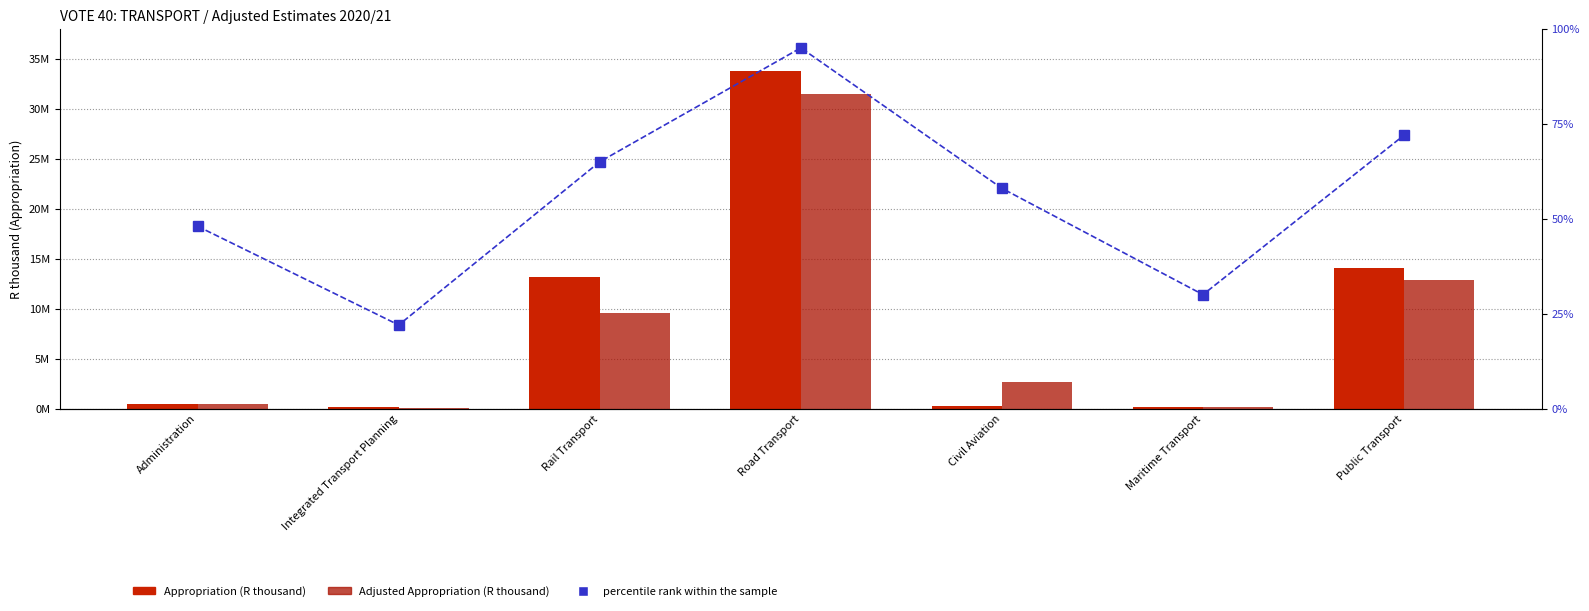

What is the value of the Appropriation bar at the 6th from the left?

149357